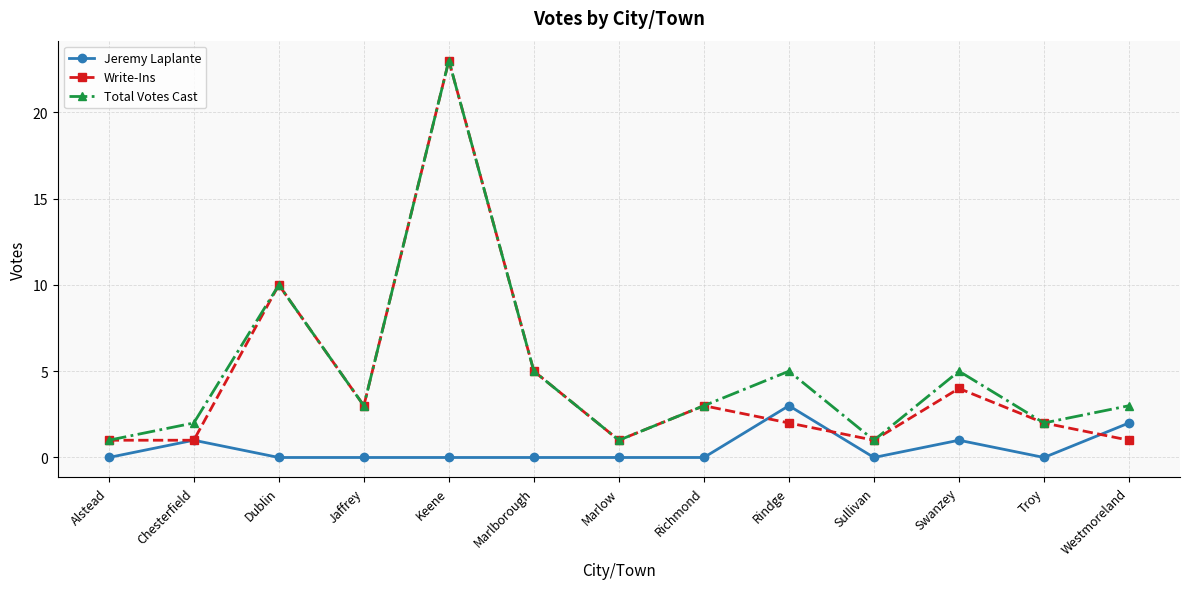

How many lines are shown in the chart?

3